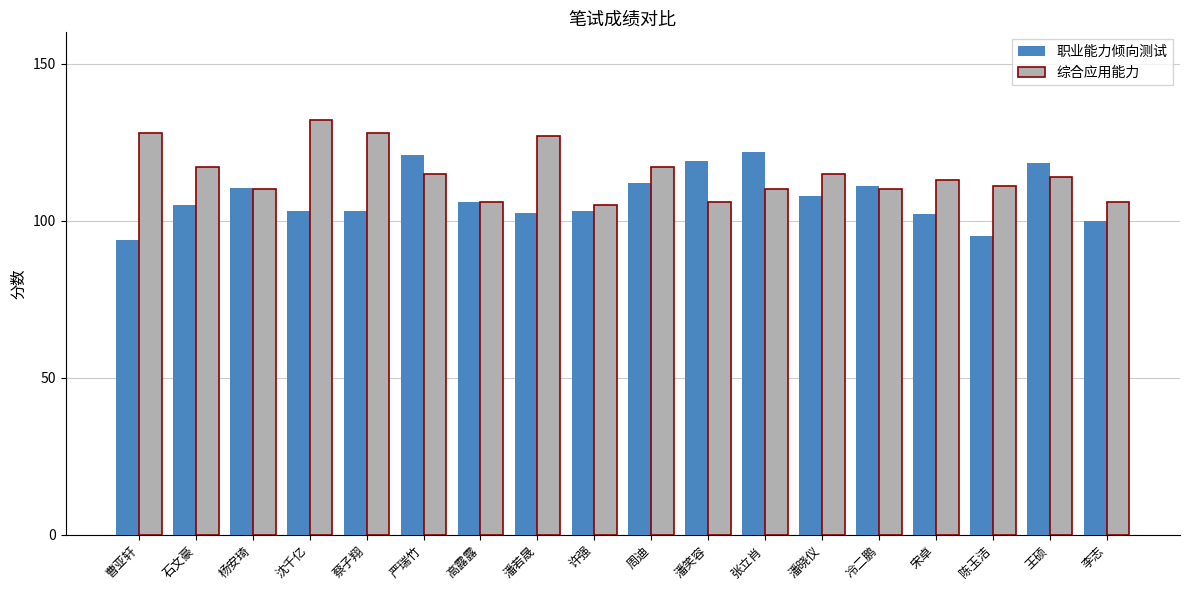

How many distinct data groups are displayed?

2